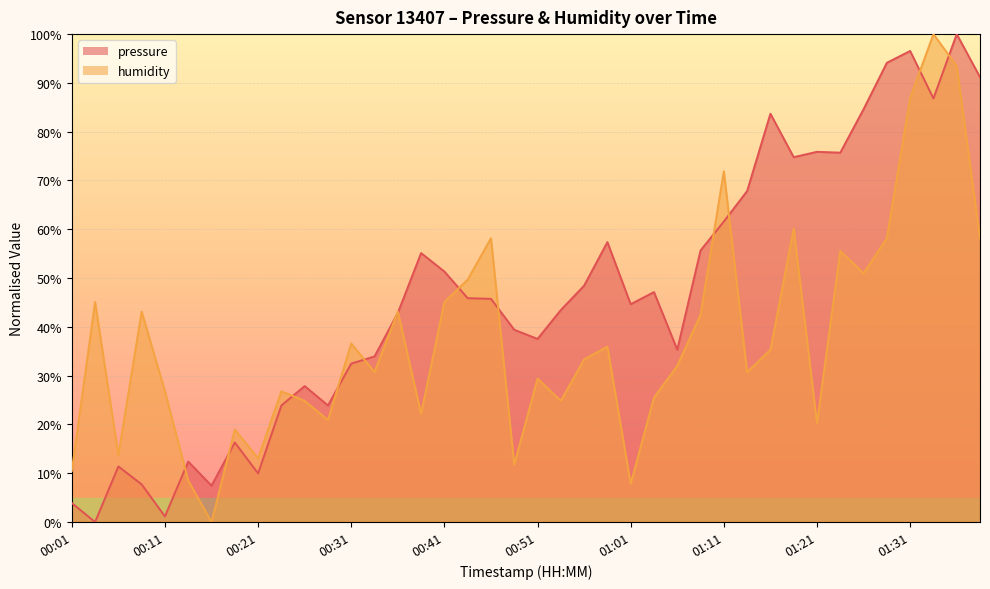

After their last crossing, which series has the higher values: humidity or pressure?

pressure